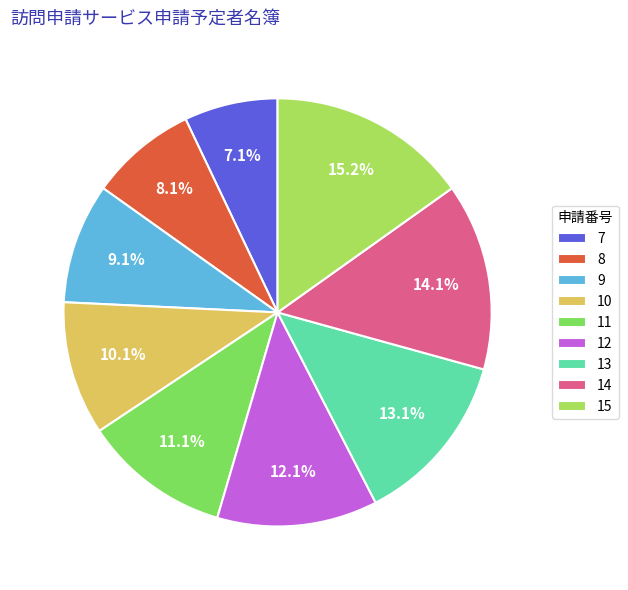

To the nearest percent, what is the difference between the 8 and 7 slice percentages?

1%